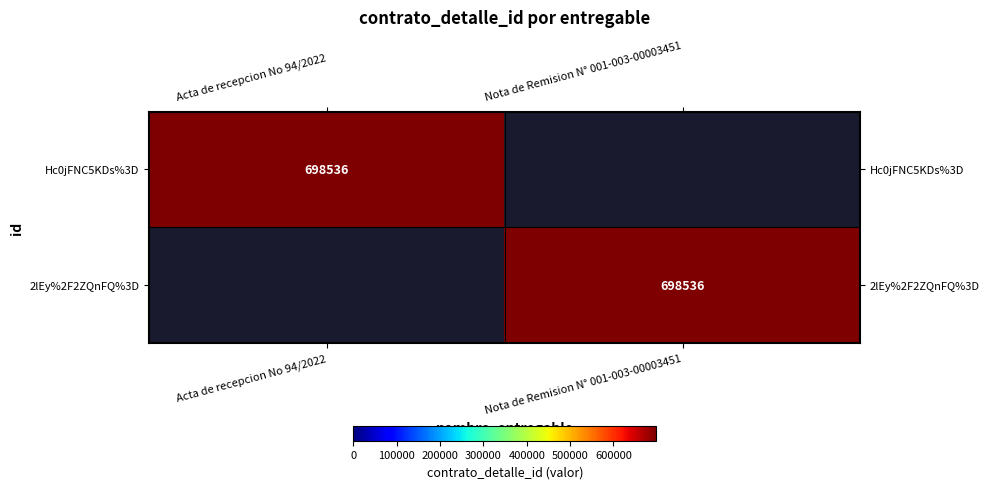

True or false: 2lEy%2F2ZQnFQ%3D has a value of 698536 at Nota de Remision N° 001-003-00003451.

True